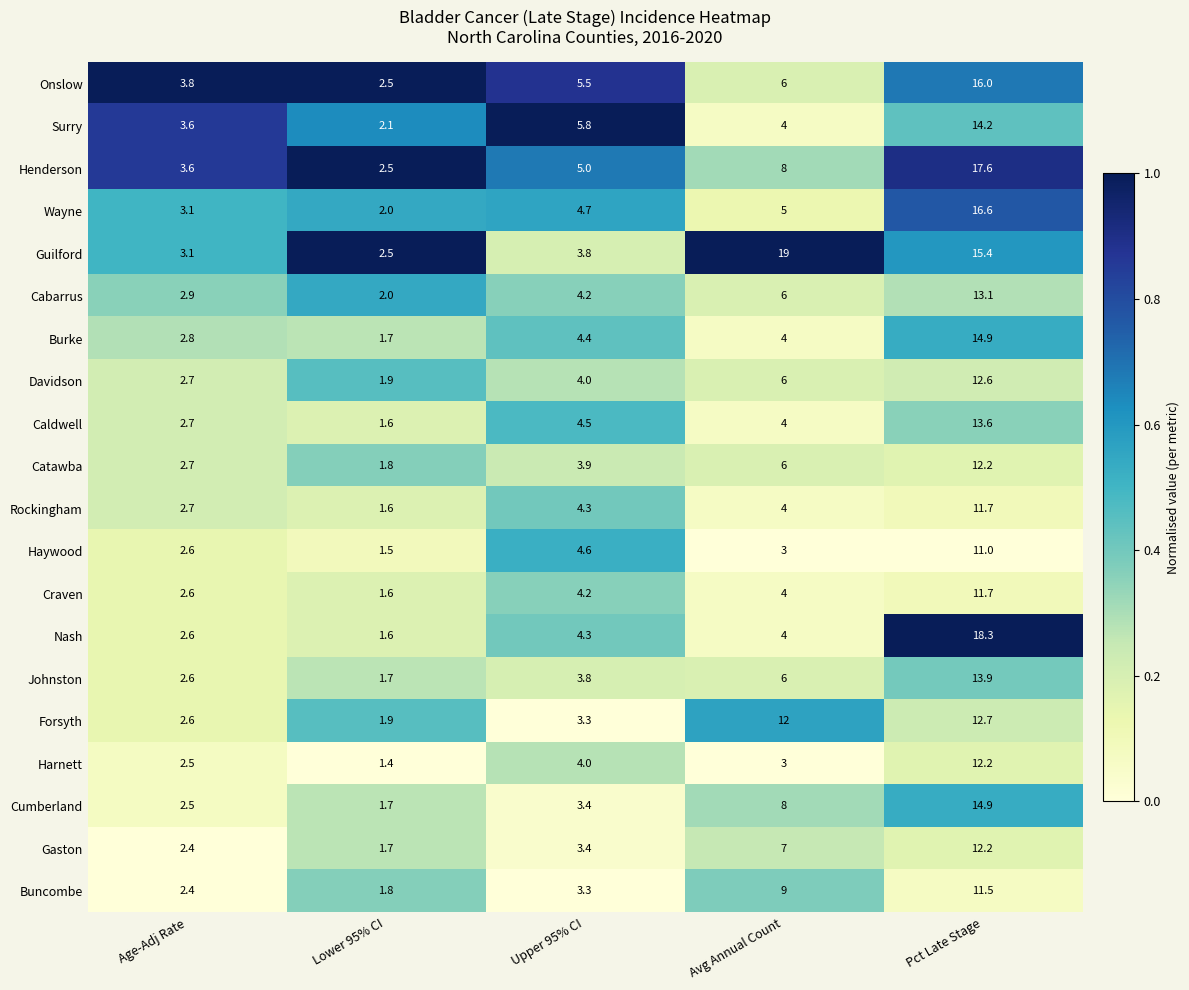

What is the greatest value displayed?

19.0